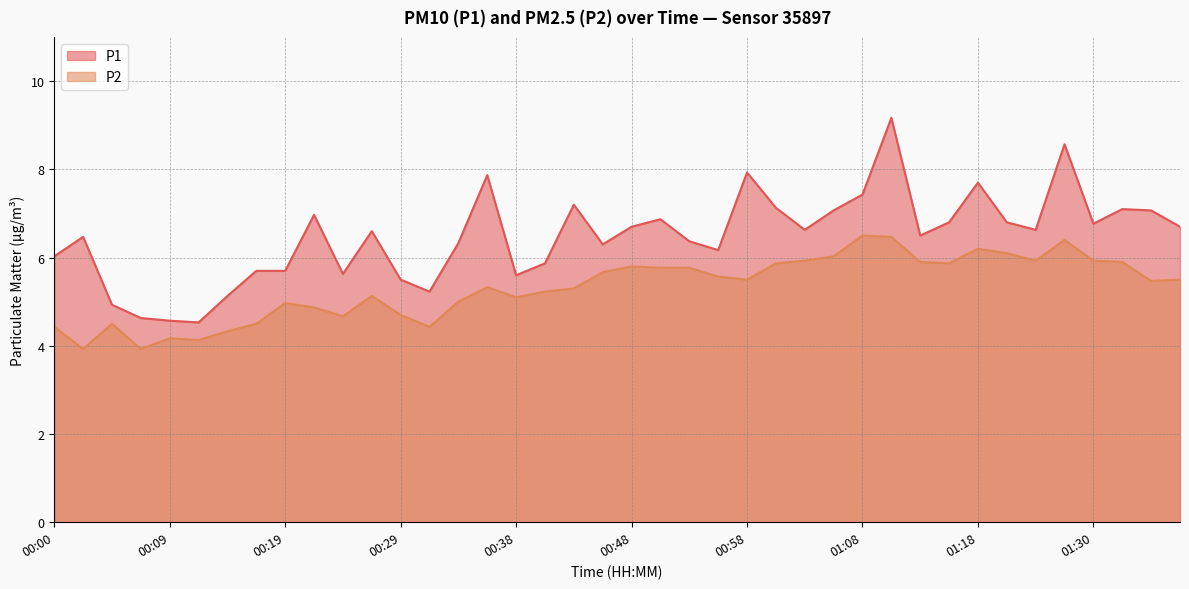

What is the value of the P1 point at the 18th from the left?

5.9